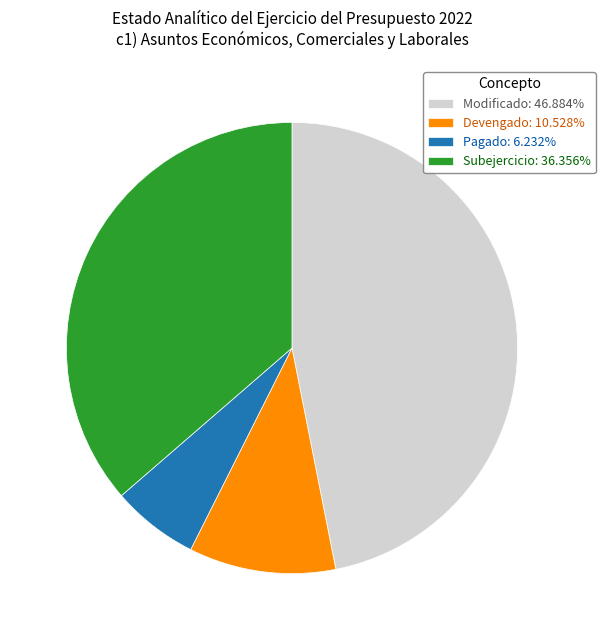

Which category has the smallest portion of the pie?

Pagado